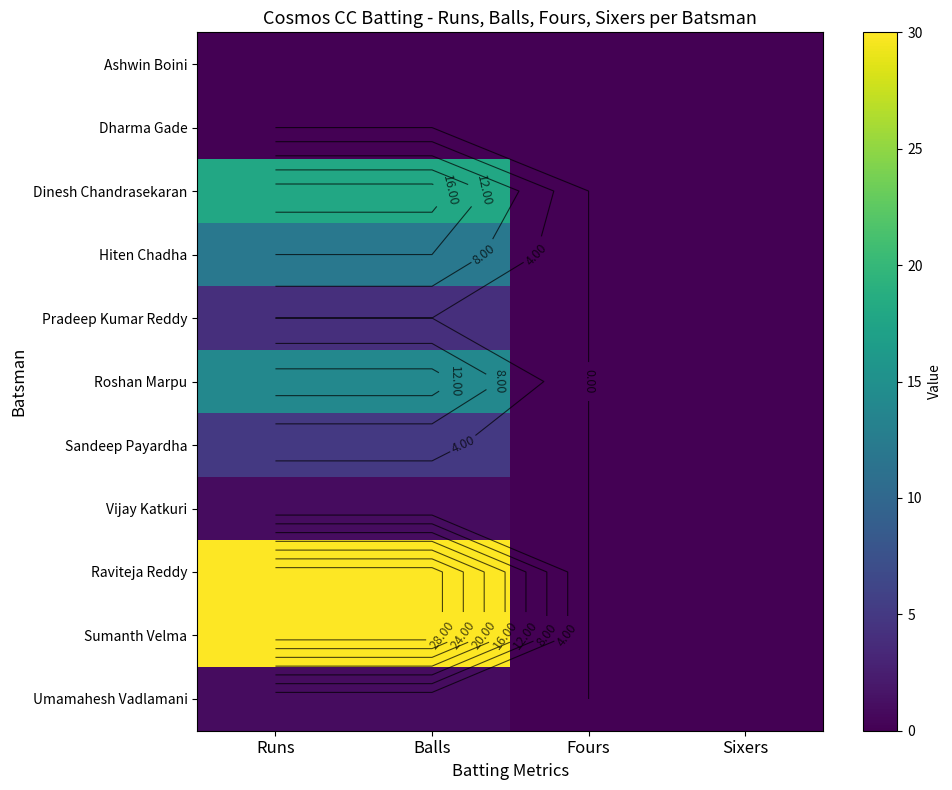

True or false: Vijay Katkuri has a value of 1 at Balls.

False